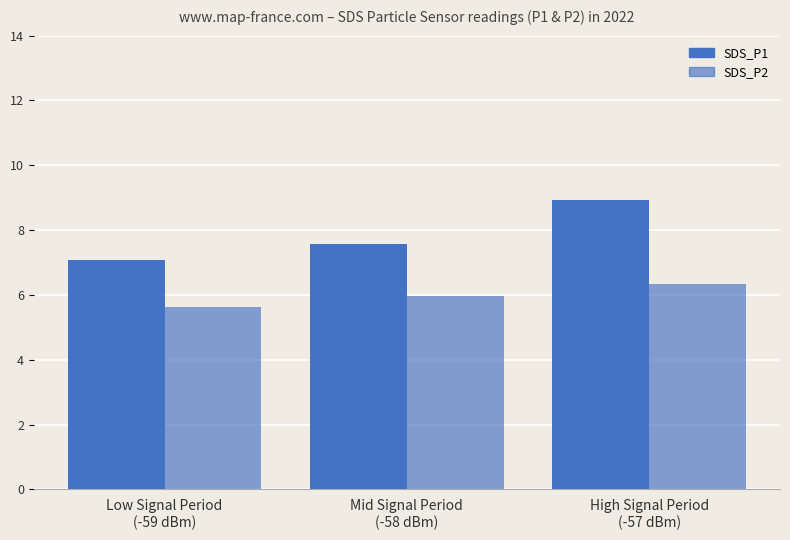

How many distinct data groups are displayed?

2